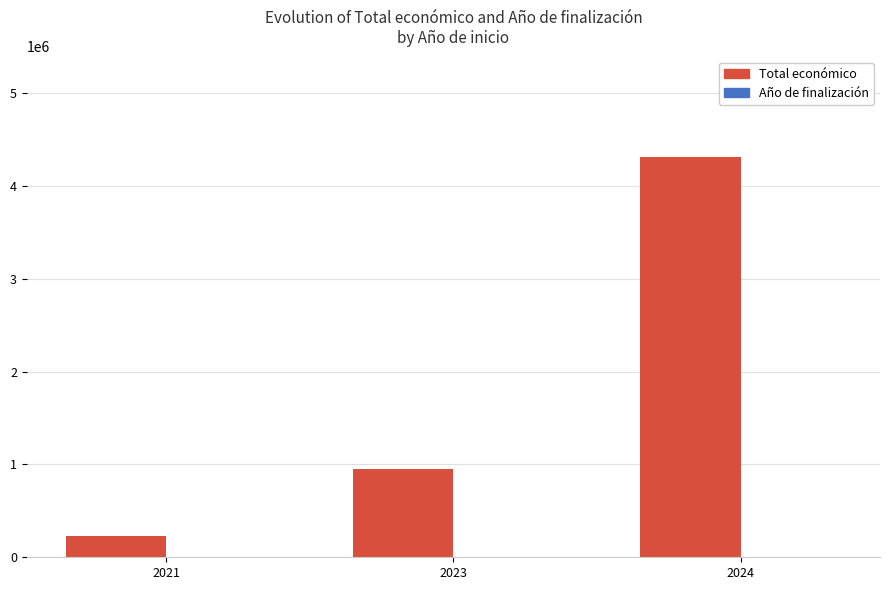

The value of Total económico at 2021 is 228019. True or false?

True